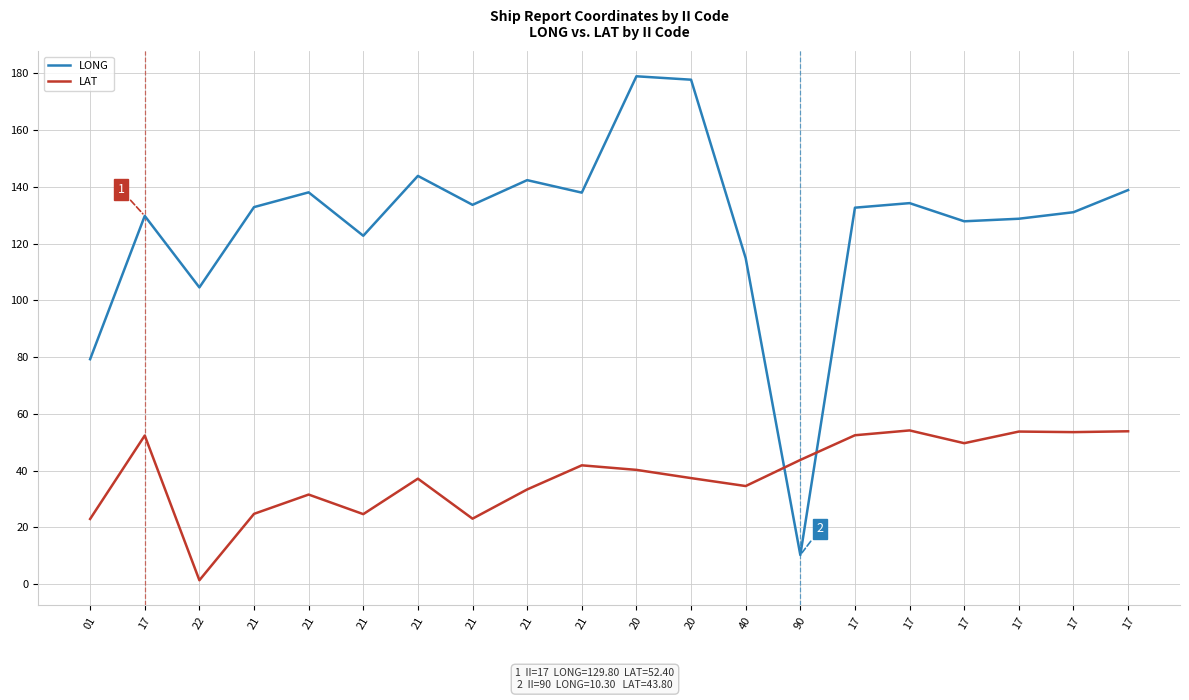

What is the maximum value for LONG?

179.0